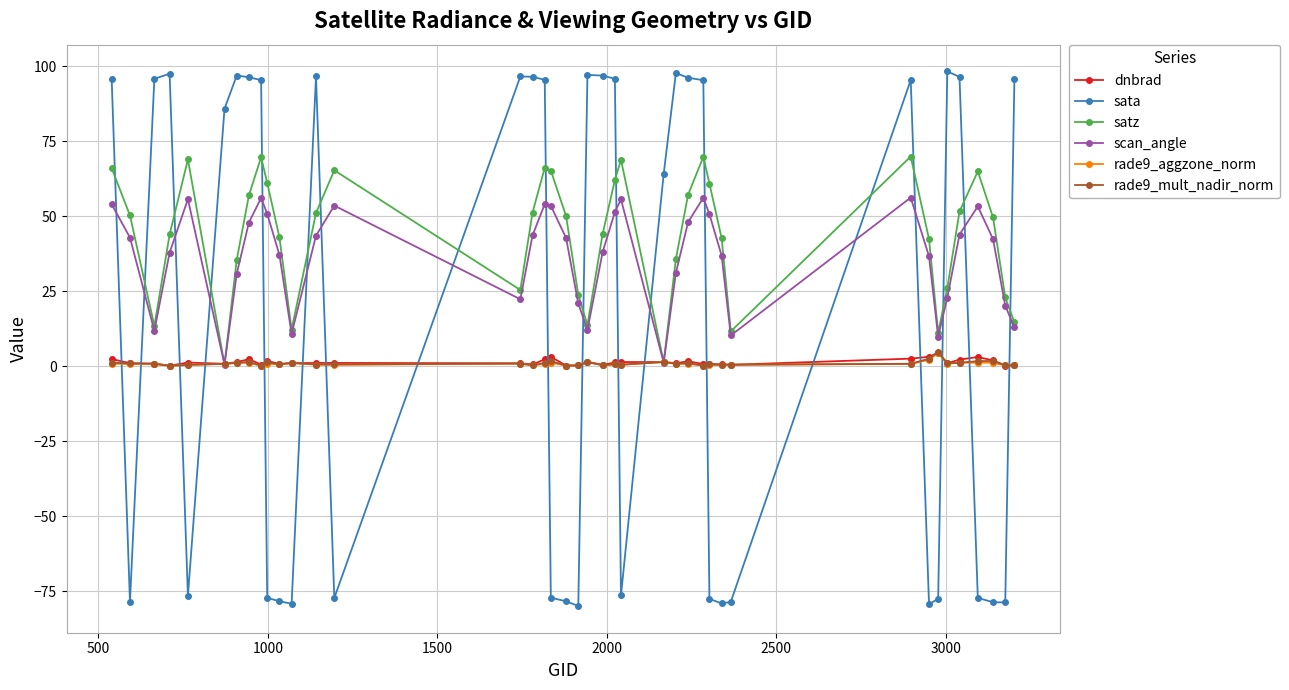

In rade9_aggzone_norm, how many points are lower than both neighbors (excluding endpoints)?

14